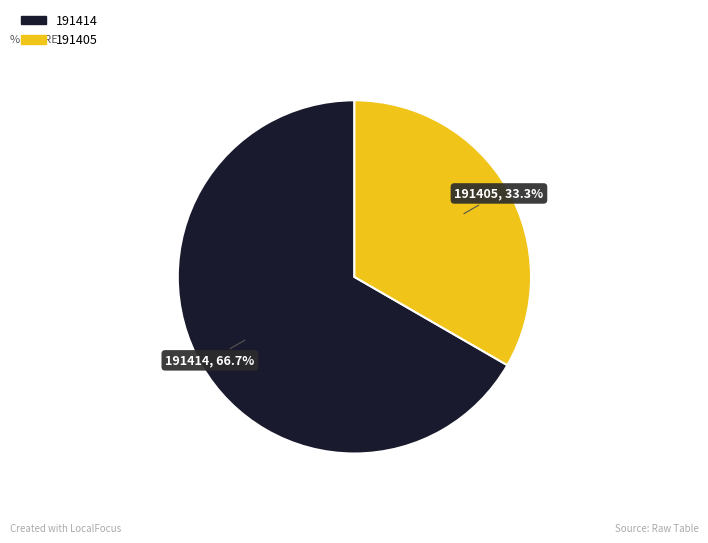

Is it true that 191405 is 44% of the pie?

False